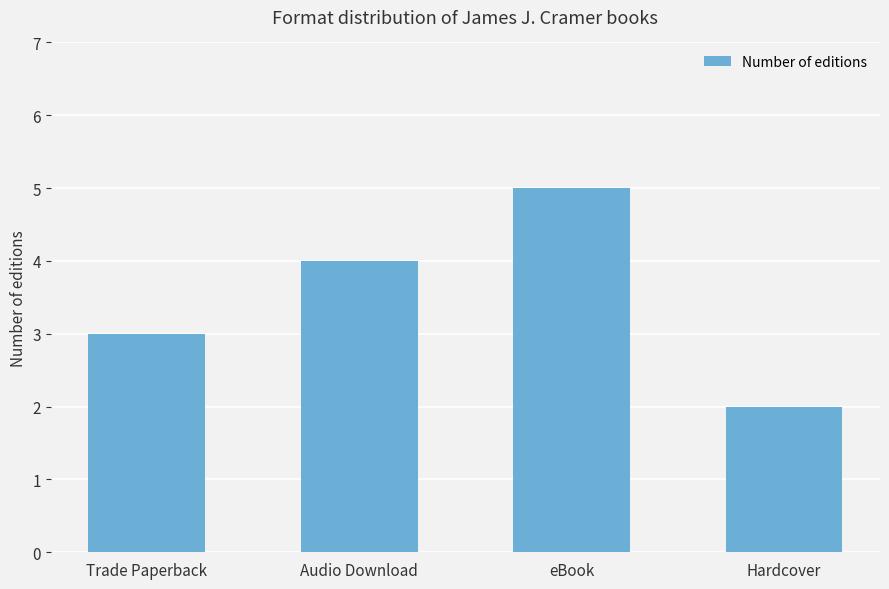

At which label is the value closest to 3?

Trade Paperback